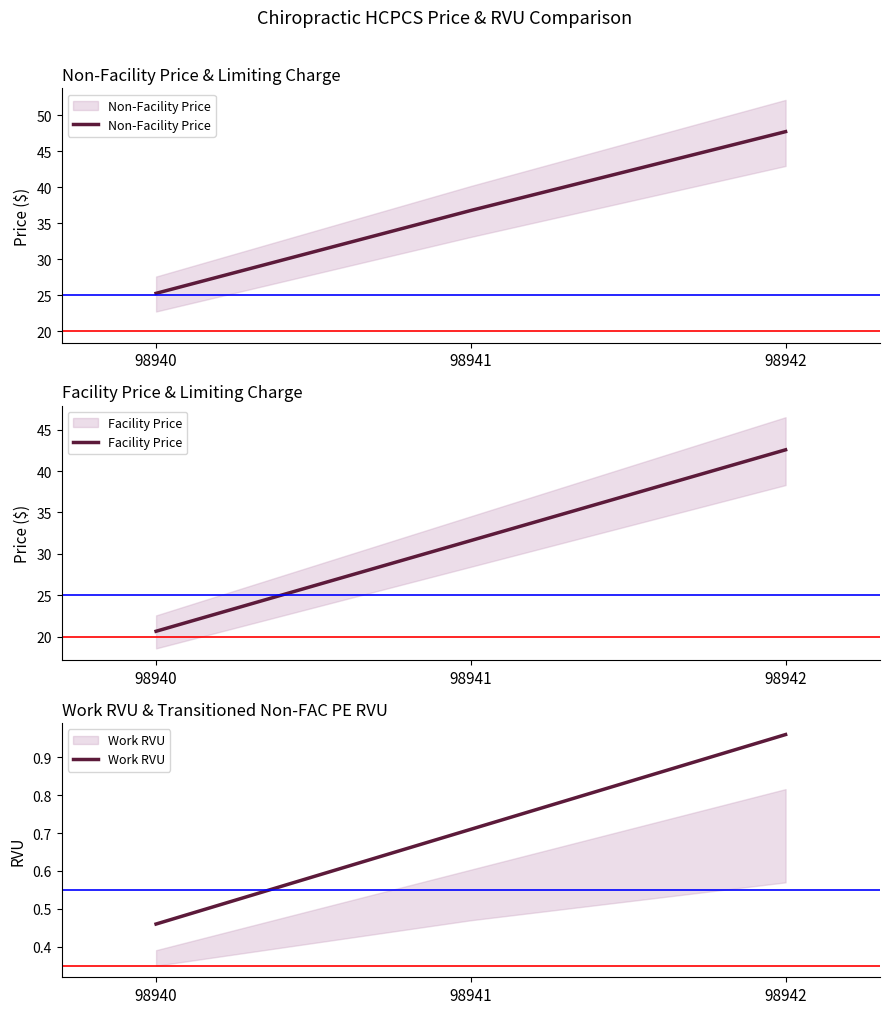

Which category has the highest value across all series?

98942